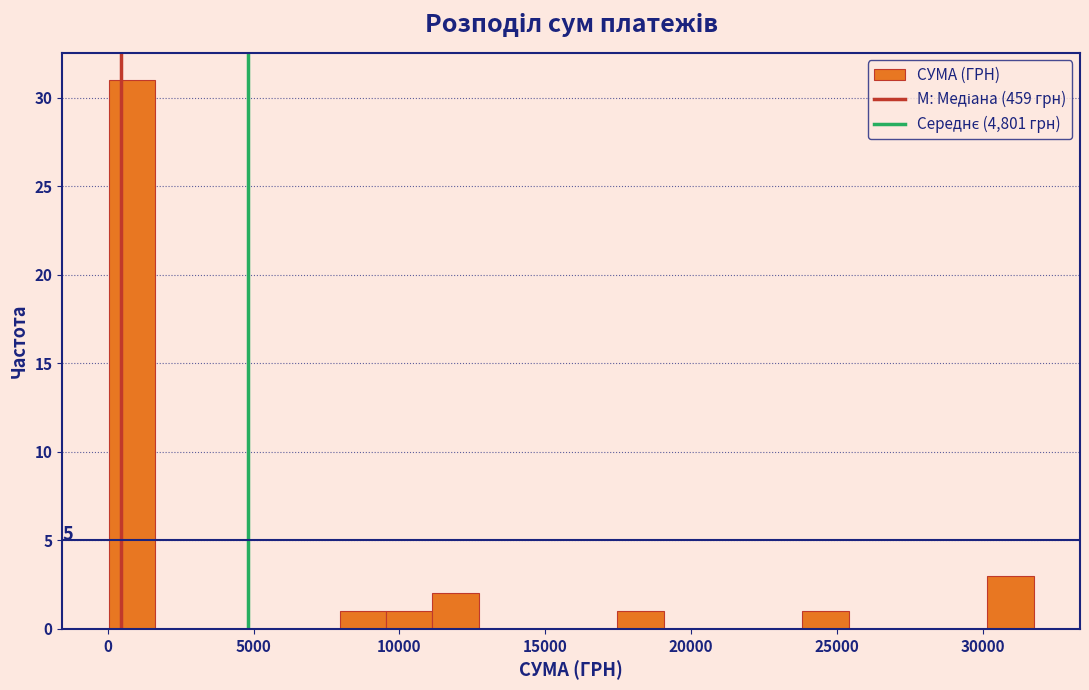

Read against the x-axis, roughly where is the centre of the tallest bar?

1000